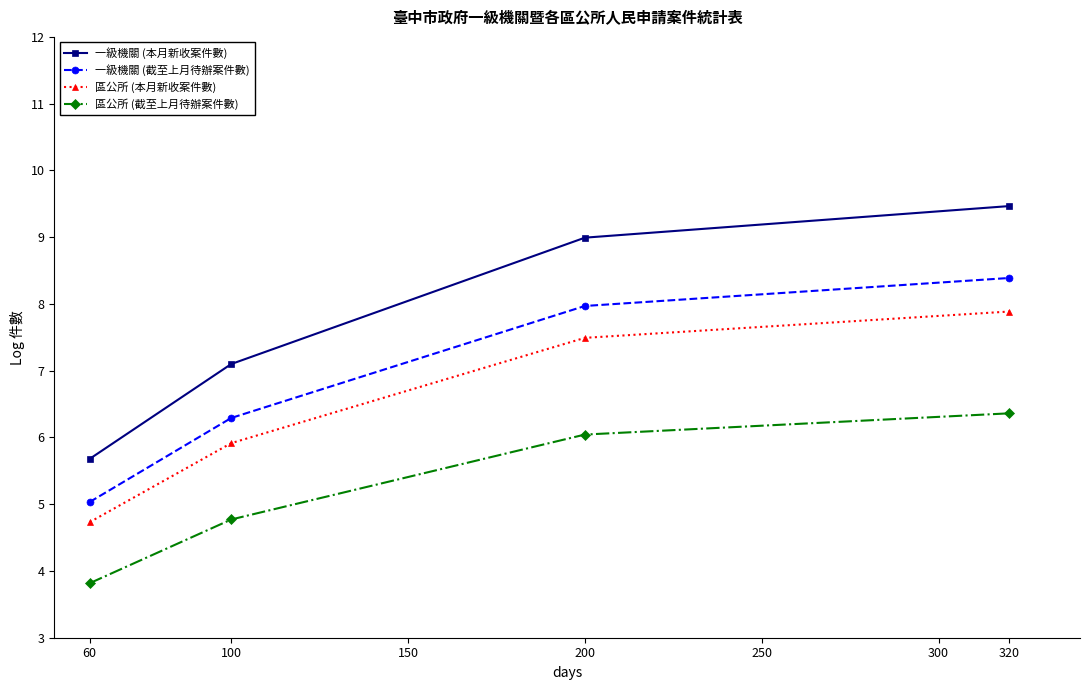

Which series has the largest range (max minus min)?

一級機關 (本月新收案件數)